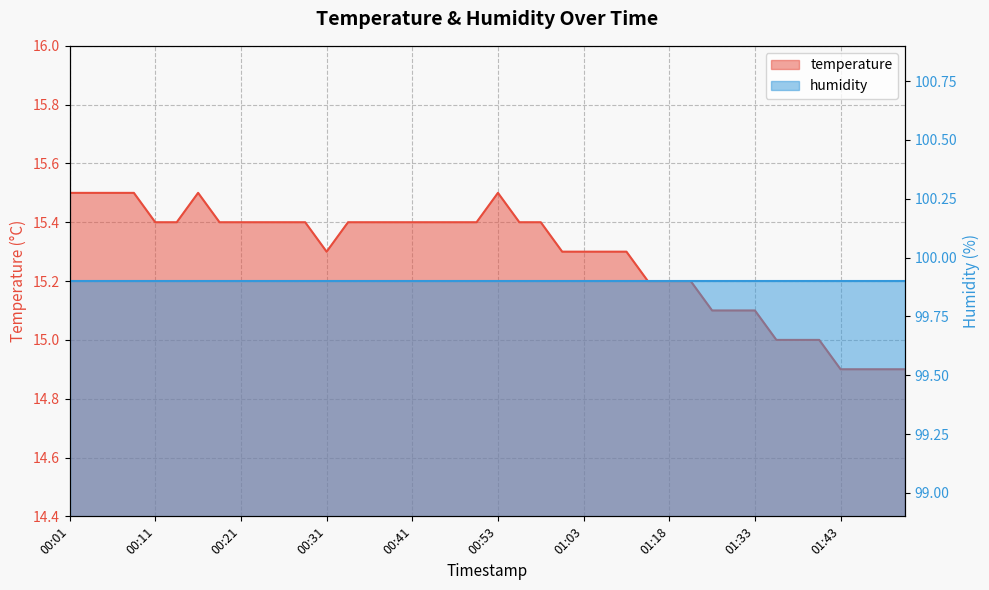

What is the value of the 9th point from the left?

15.4